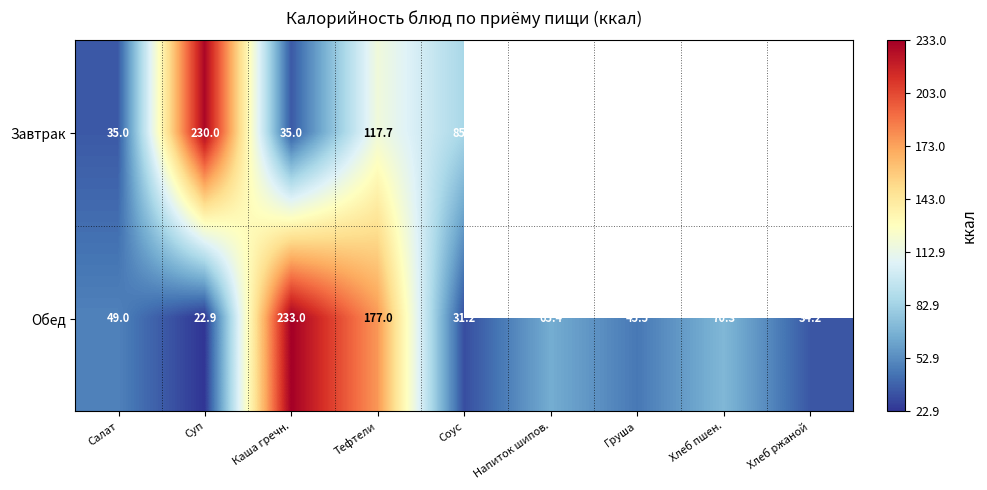

What is the difference between the maximum and minimum values in the Обед series?

210.1